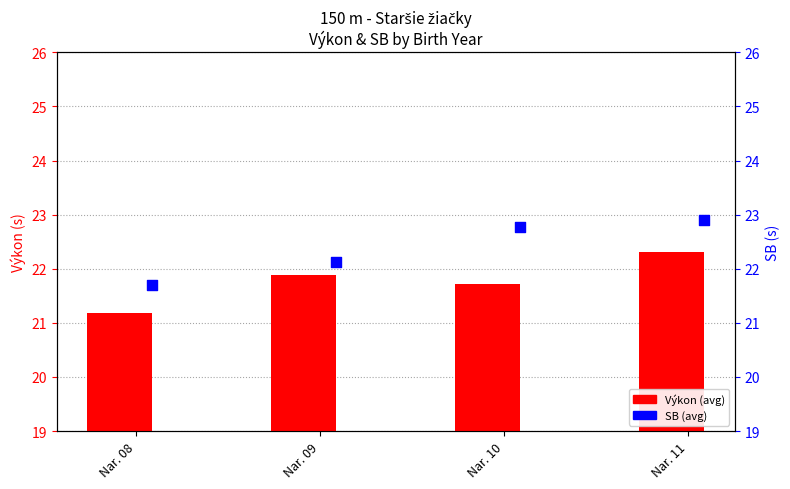

Which series reaches the minimum Y coordinate?

Výkon (avg)